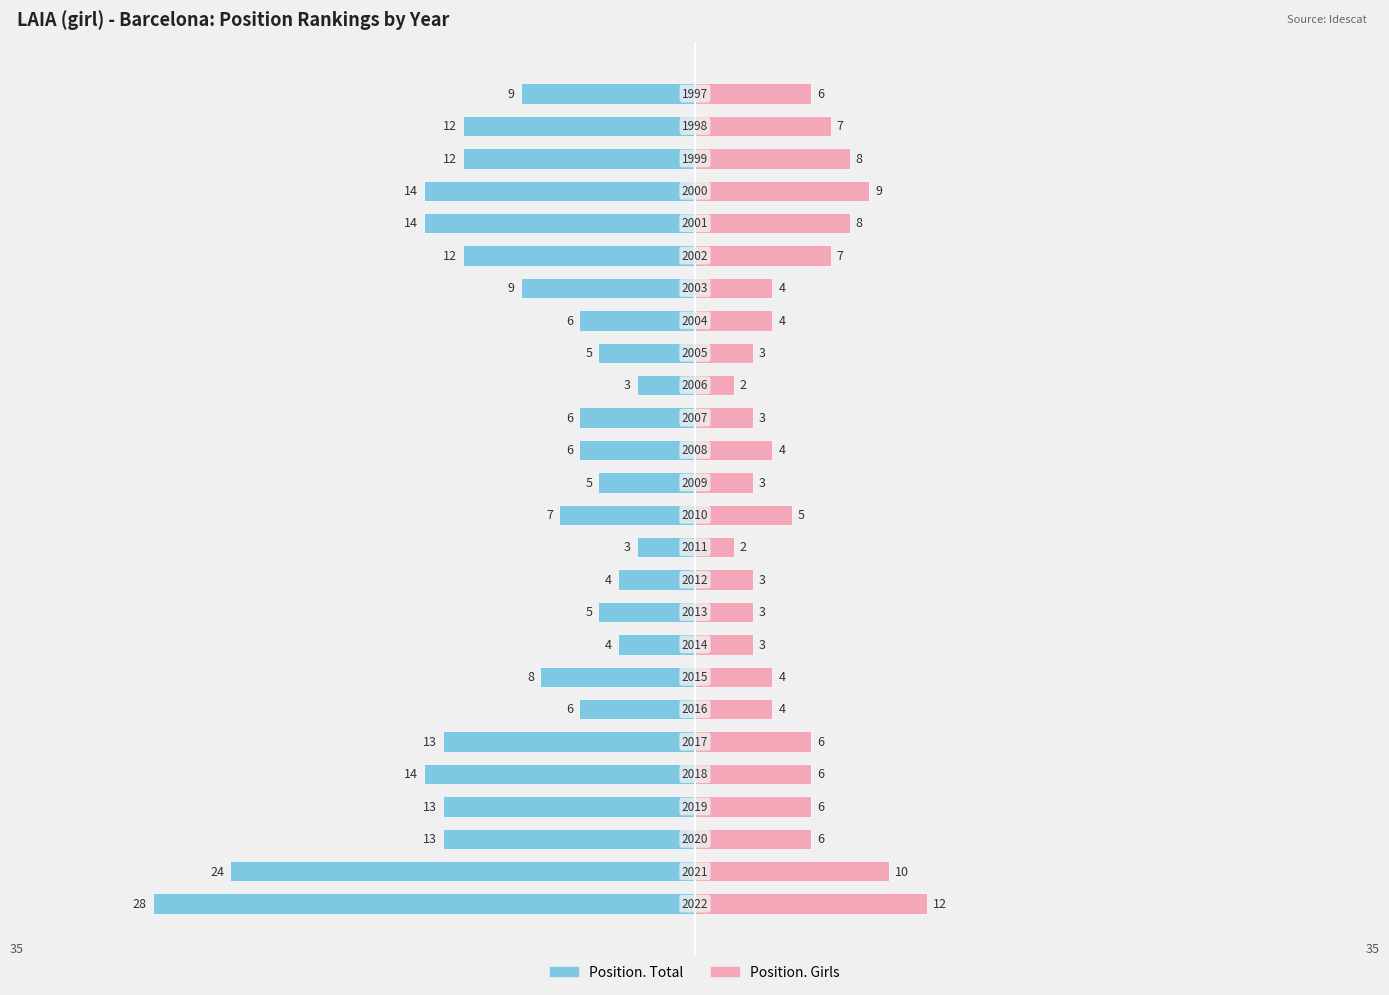

At −30, list the series in order from smallest to largest.

Position. Total, Position. Girls